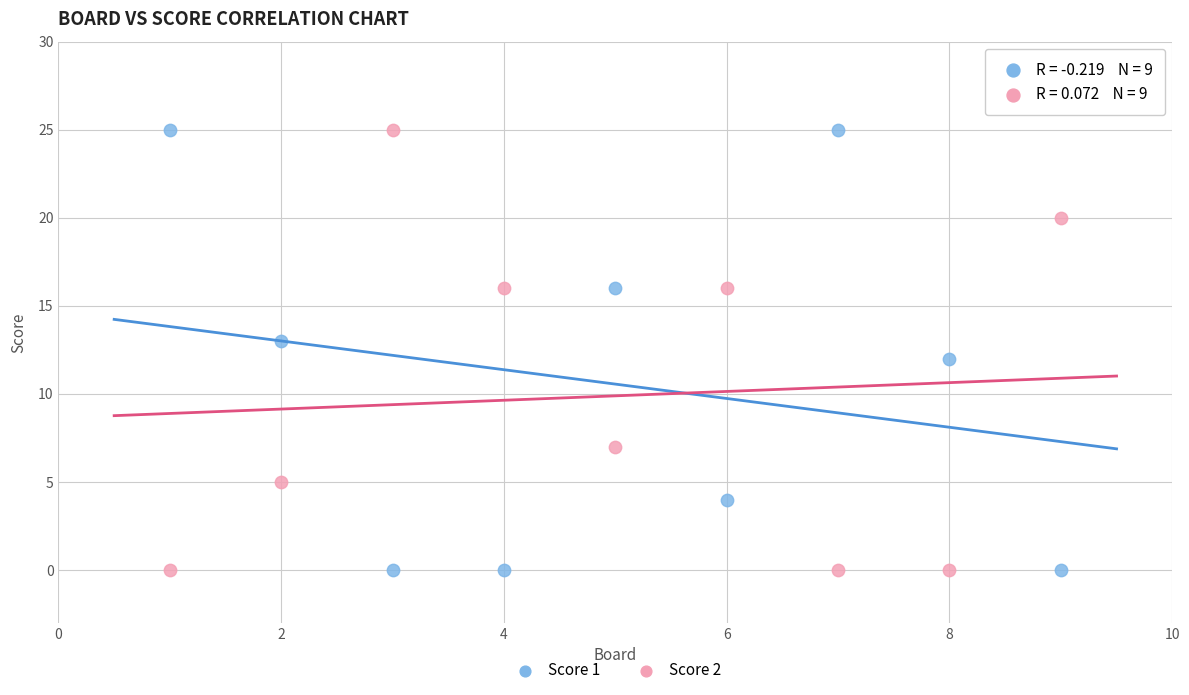

Across all data points, what is the range of X values (max minus min)?

8